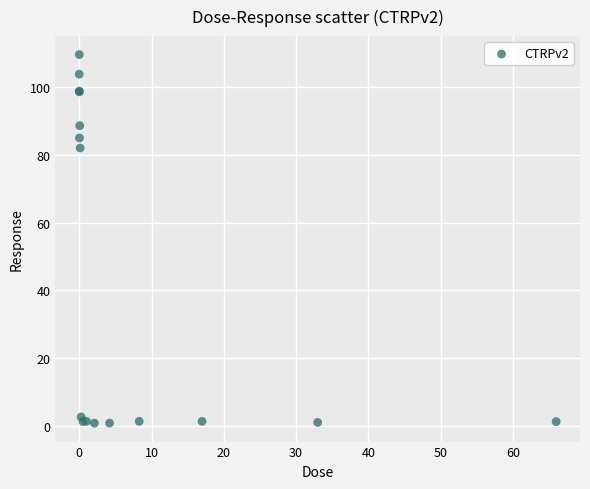

What Y value in the scatter plot is closest to 55?

82.1